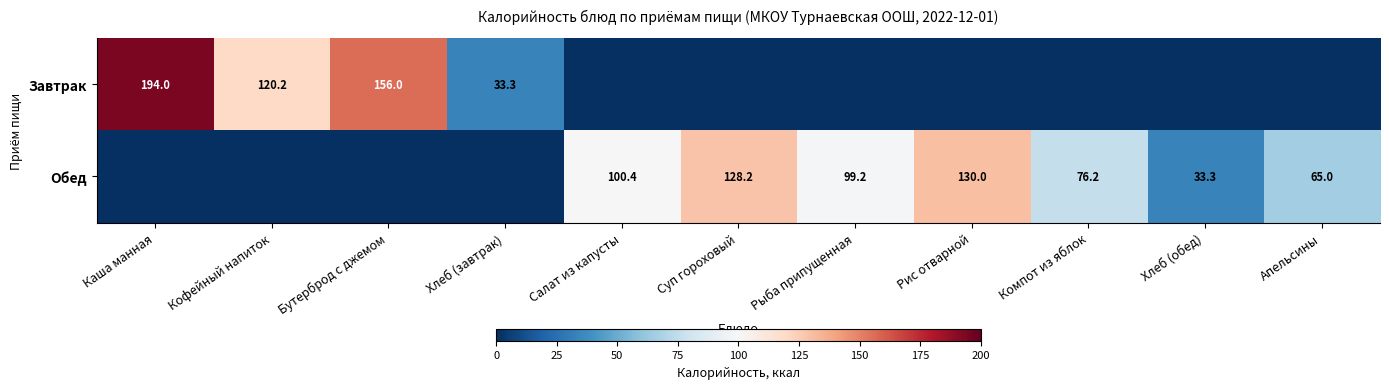

Which has a higher value, Рис отварной or Компот из яблок?

Рис отварной